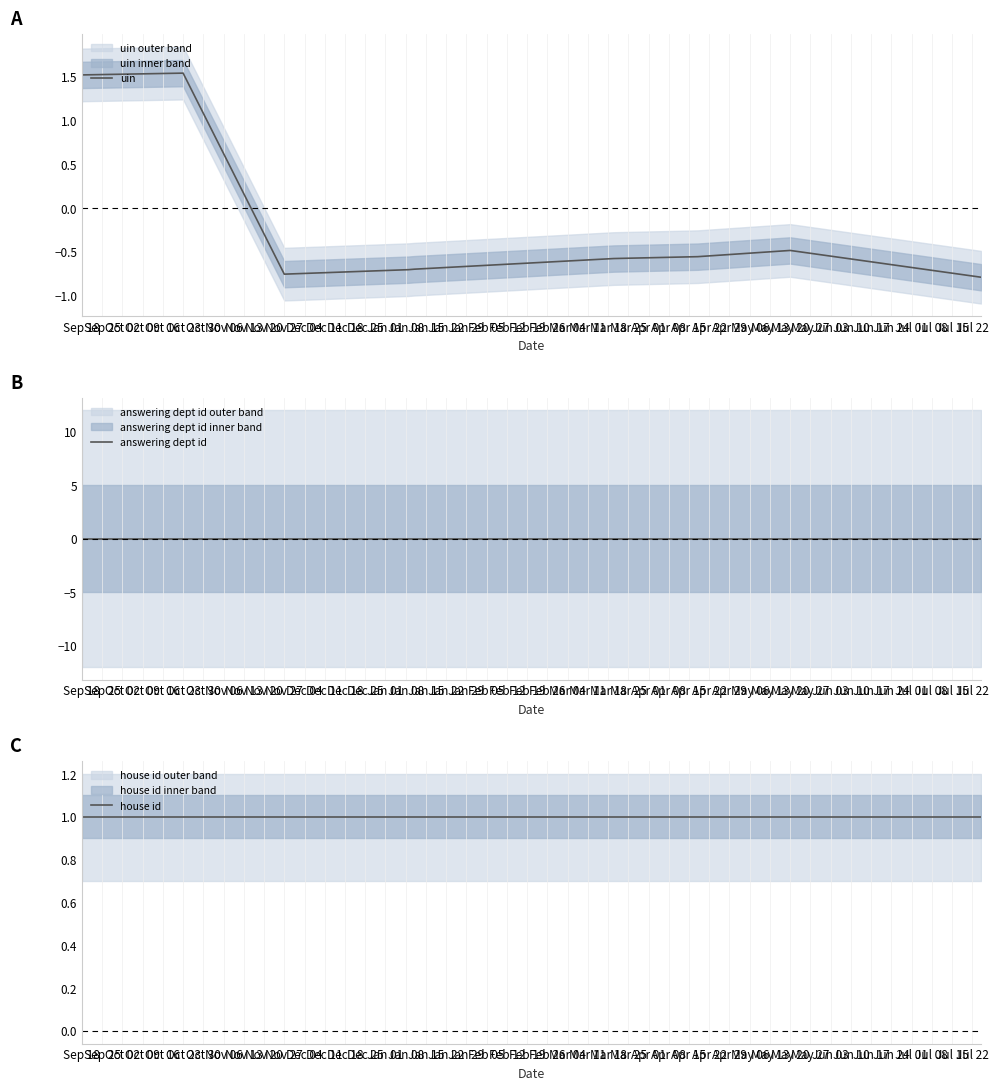

Which series has the largest total across all categories?

house id